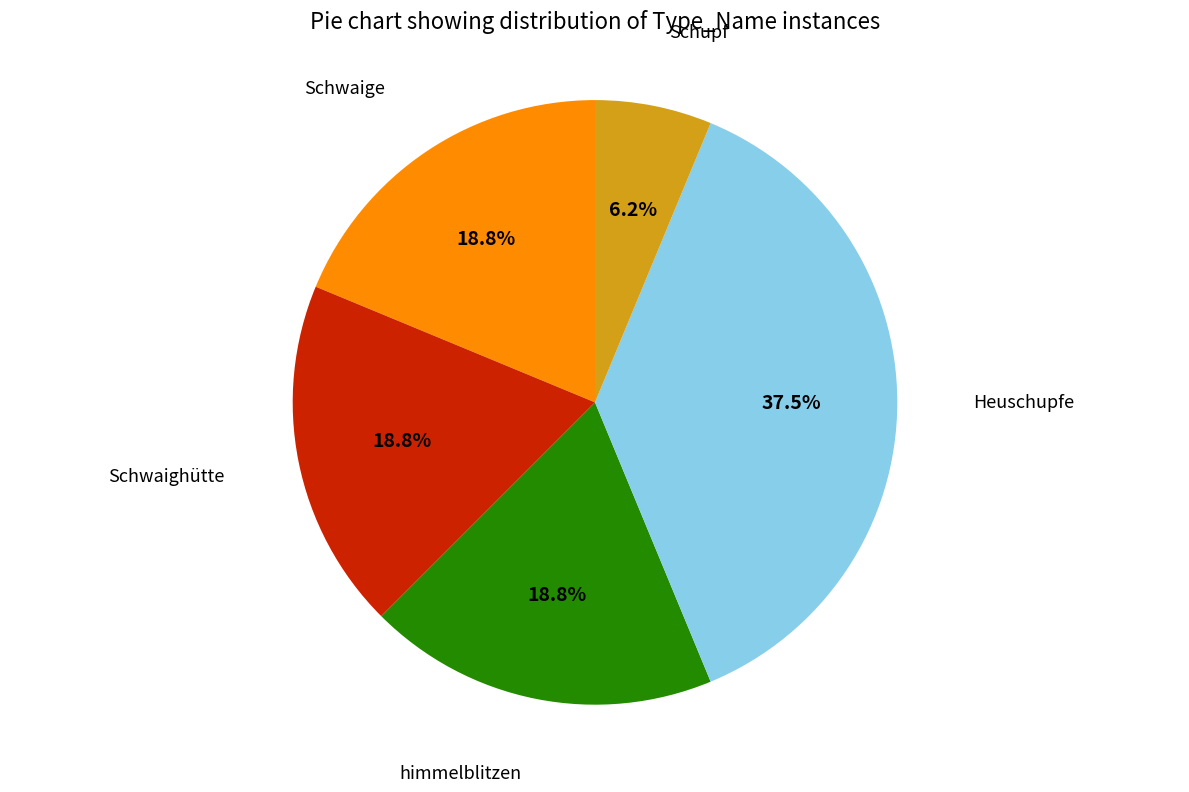

How many slices are in this pie chart?

5